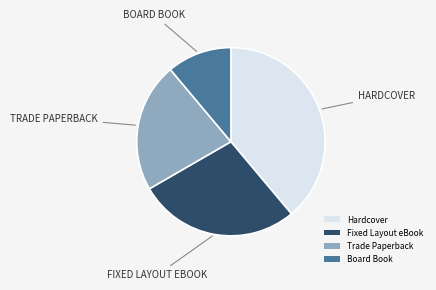

Count the number of slices in the pie.

4